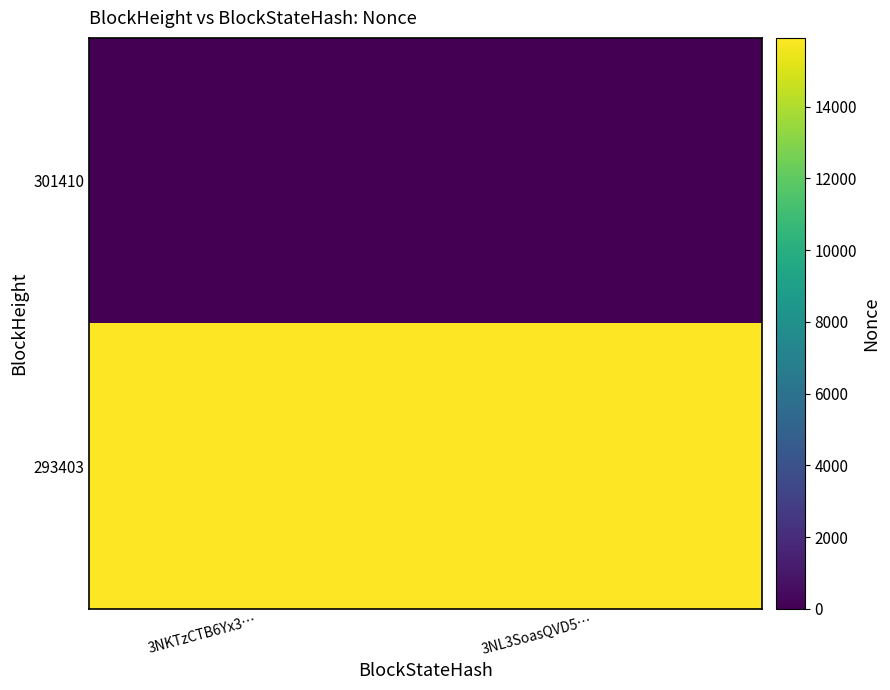

Which series has the largest range (max minus min)?

301410